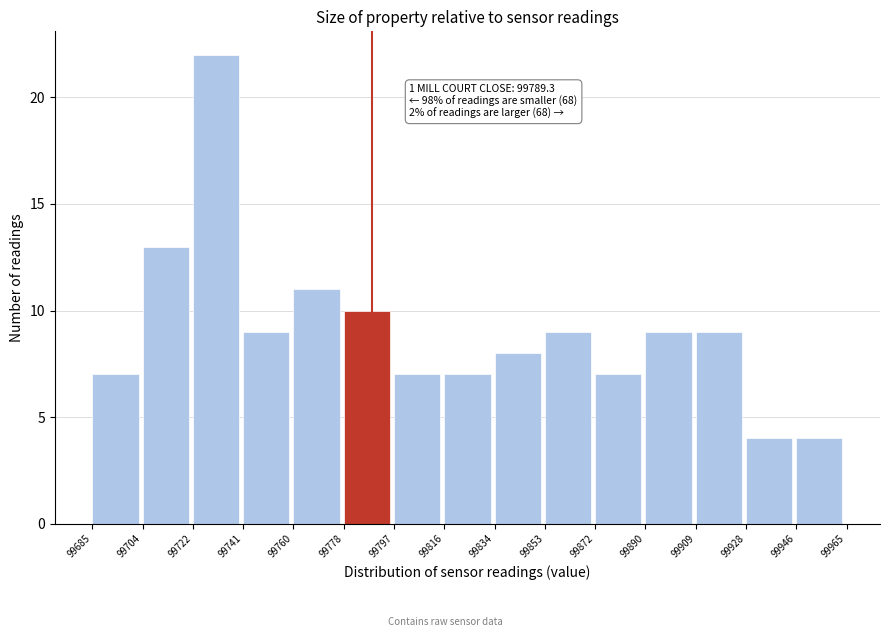

Over which range of the x-axis is the bar tallest?

99722 to 99741